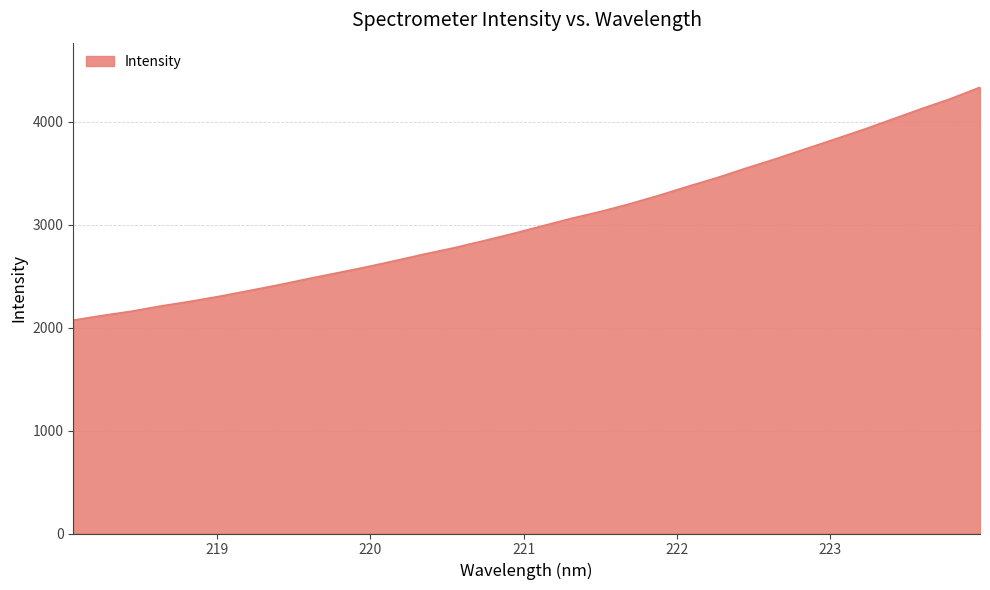

What is the sum of all values?

97283.6